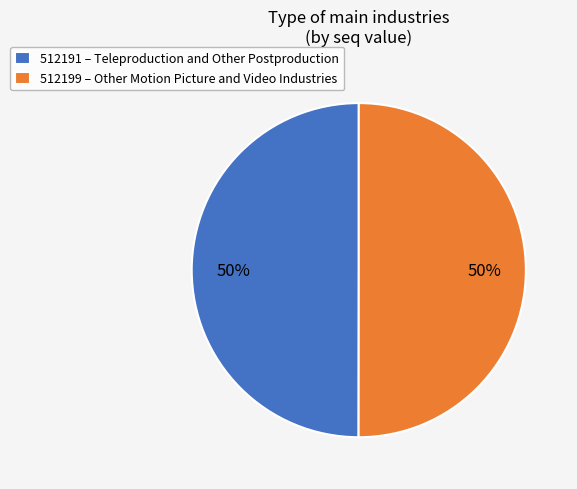

Is the sum of 512191 – Teleproduction and Other Postproduction and 512199 – Other Motion Picture and Video Industries greater than half?

Yes